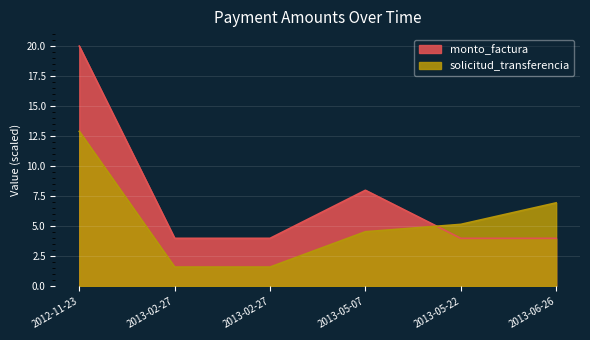

Is it true that solicitud_transferencia equals 4.9 at 2012-11-23?

False